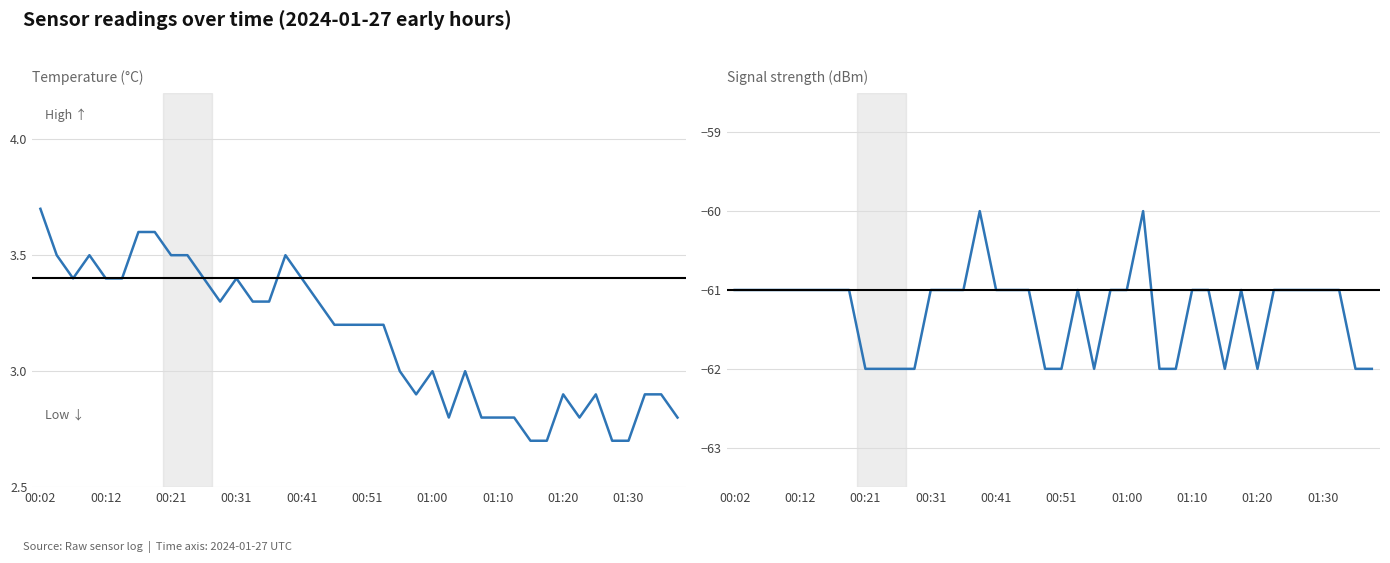

How many interior local valleys does the Signal series have?

3